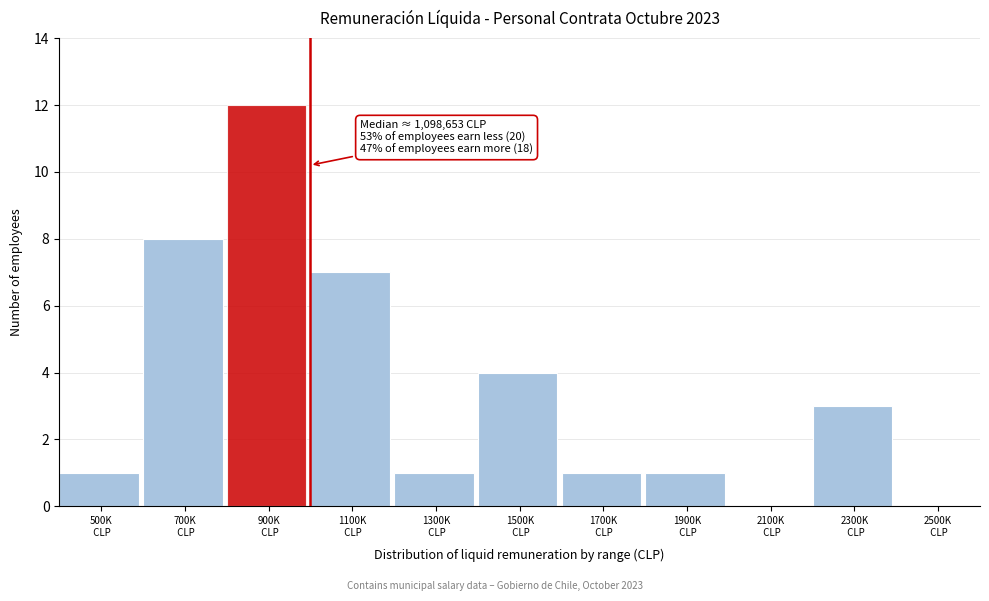

What is the sum of all values?

38